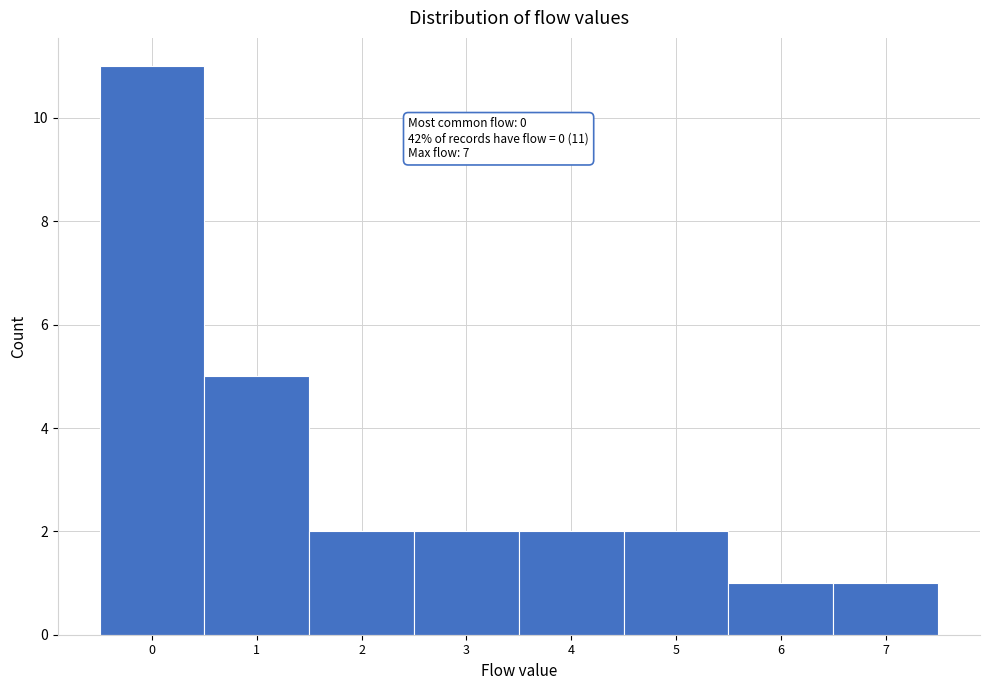

Which range on the x-axis has the tallest bar?

-0.5 to 0.5